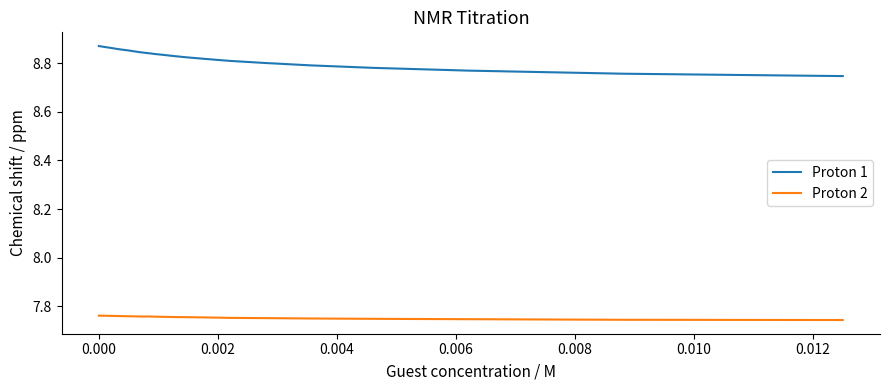

Rank the series by their maximum value, from highest to lowest.

Proton 1, Proton 2